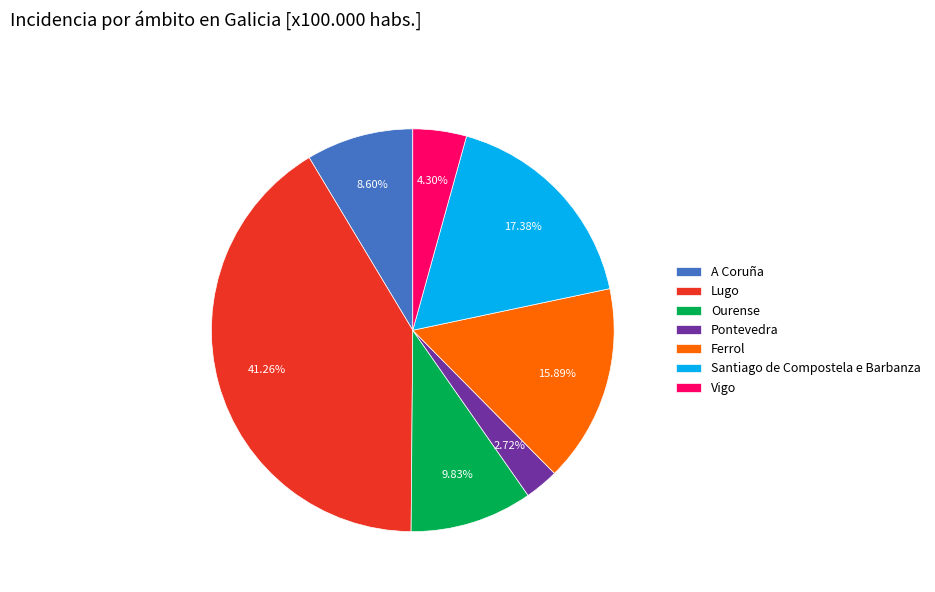

Approximately how many times larger is the value at A Coruña compared to Santiago de Compostela e Barbanza?

0.5